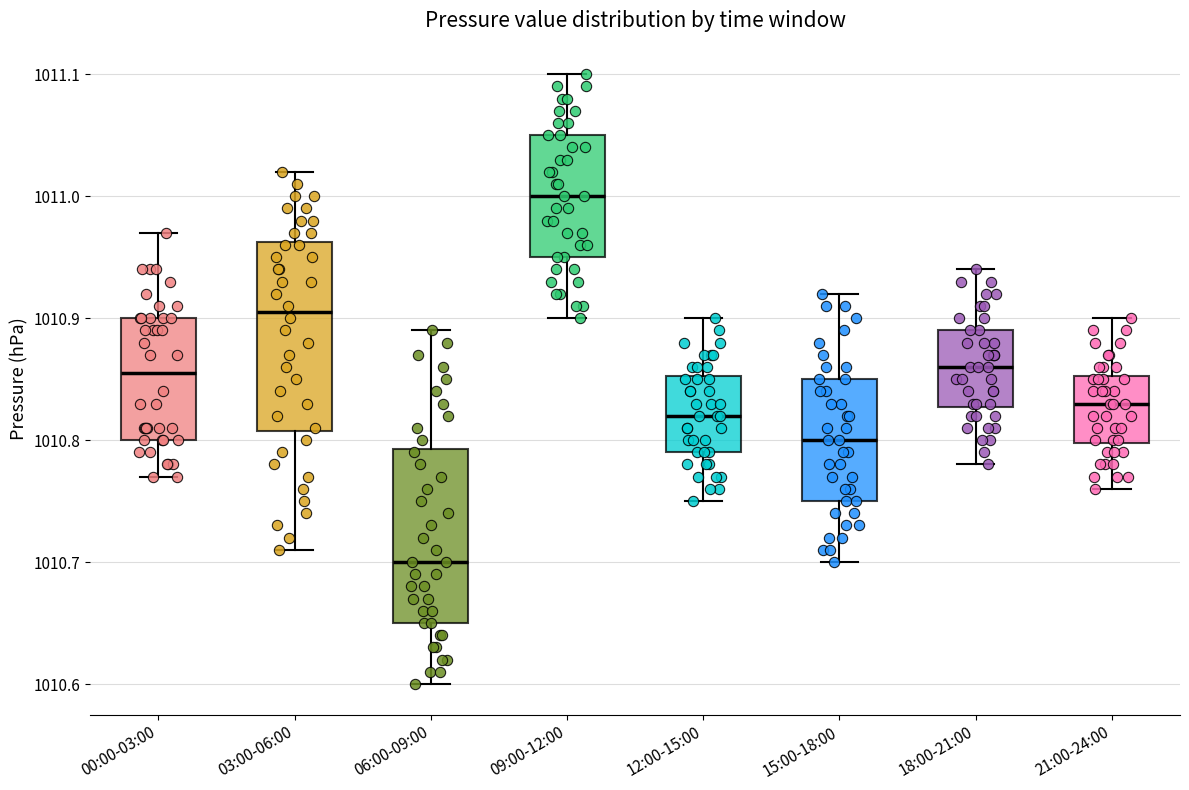

Reading left to right, read every box against the y-axis: the position of its median line, the range the box covers, and the ends of its whiskers. The values are not printed on the chart, so give them approximately, as read against the axis.

00:00-03:00: median 1010.86, box 1010.80 to 1010.90, whiskers 1010.77 to 1010.97
03:00-06:00: median 1010.91, box 1010.81 to 1010.96, whiskers 1010.71 to 1011.02
06:00-09:00: median 1010.70, box 1010.65 to 1010.79, whiskers 1010.60 to 1010.89
09:00-12:00: median 1011.00, box 1010.95 to 1011.05, whiskers 1010.90 to 1011.10
12:00-15:00: median 1010.82, box 1010.79 to 1010.85, whiskers 1010.75 to 1010.90
15:00-18:00: median 1010.80, box 1010.75 to 1010.85, whiskers 1010.70 to 1010.92
18:00-21:00: median 1010.86, box 1010.83 to 1010.89, whiskers 1010.78 to 1010.94
21:00-24:00: median 1010.83, box 1010.80 to 1010.85, whiskers 1010.76 to 1010.90